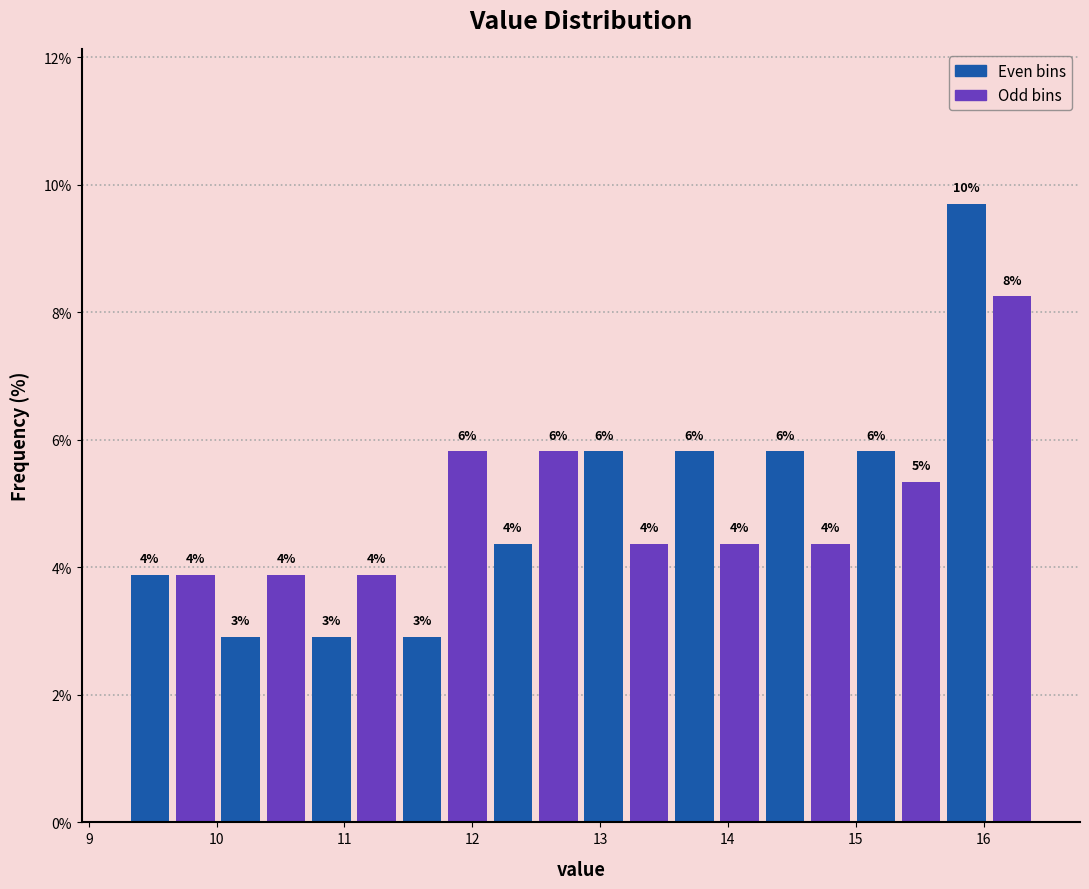

Read against the x-axis, roughly where is the centre of the tallest bar?

15.9